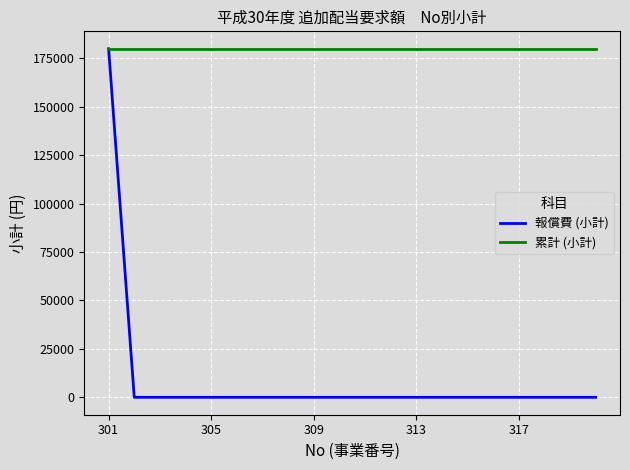

What is the maximum value for 累計 (小計)?

180000